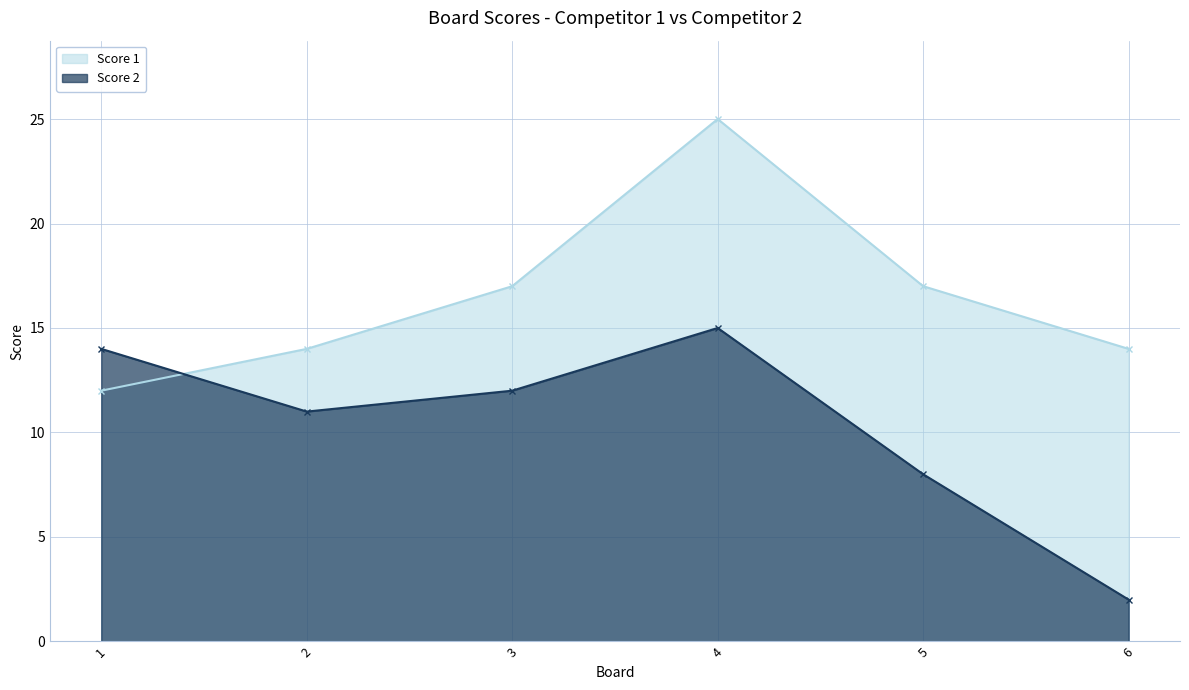

At which category does Score 2 reach its first local peak?

4